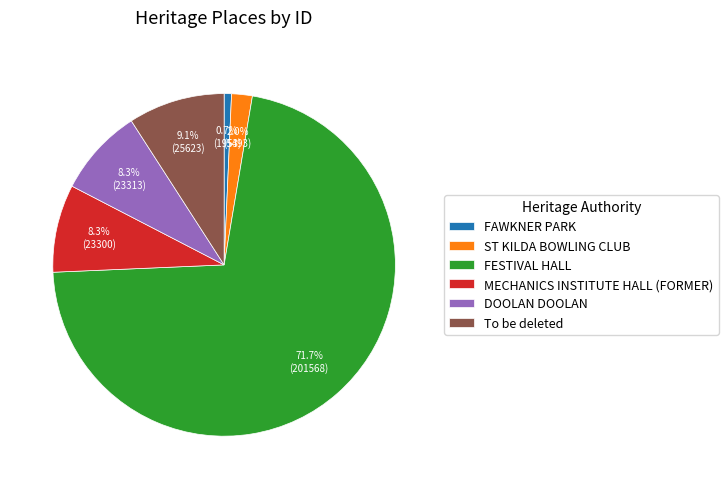

What is the ratio of the value at To be deleted to the value at FAWKNER PARK?

13.1